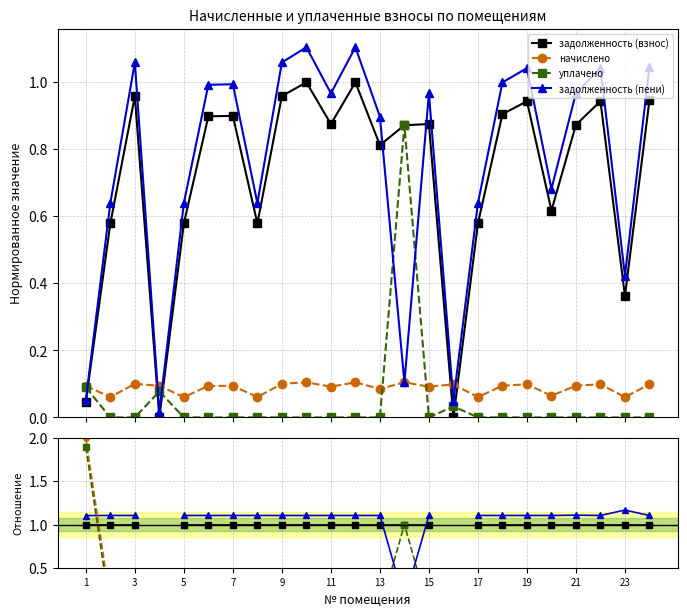

After their last crossing, which series has the higher values: задолженность (взнос) or задолженность (пени)?

задолженность (пени)